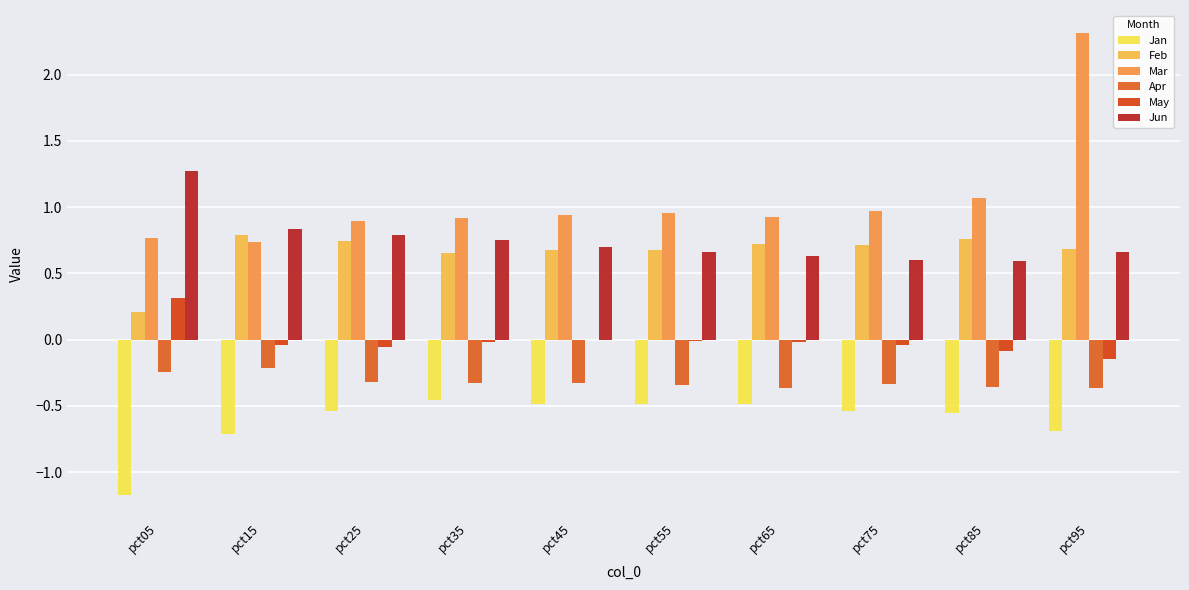

The value of Mar at pct75 is 1.0. True or false?

True